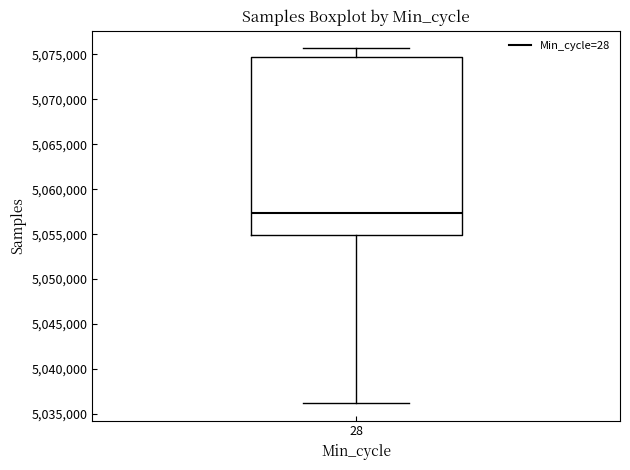

Read this box plot against the y-axis: the position of the median line, the range covered by the box, and the ends of both whiskers. The values are not printed on the chart, so give them approximately, as read against the axis.

median 5057500, box 5055000 to 5074500, whiskers 5036000 to 5075500